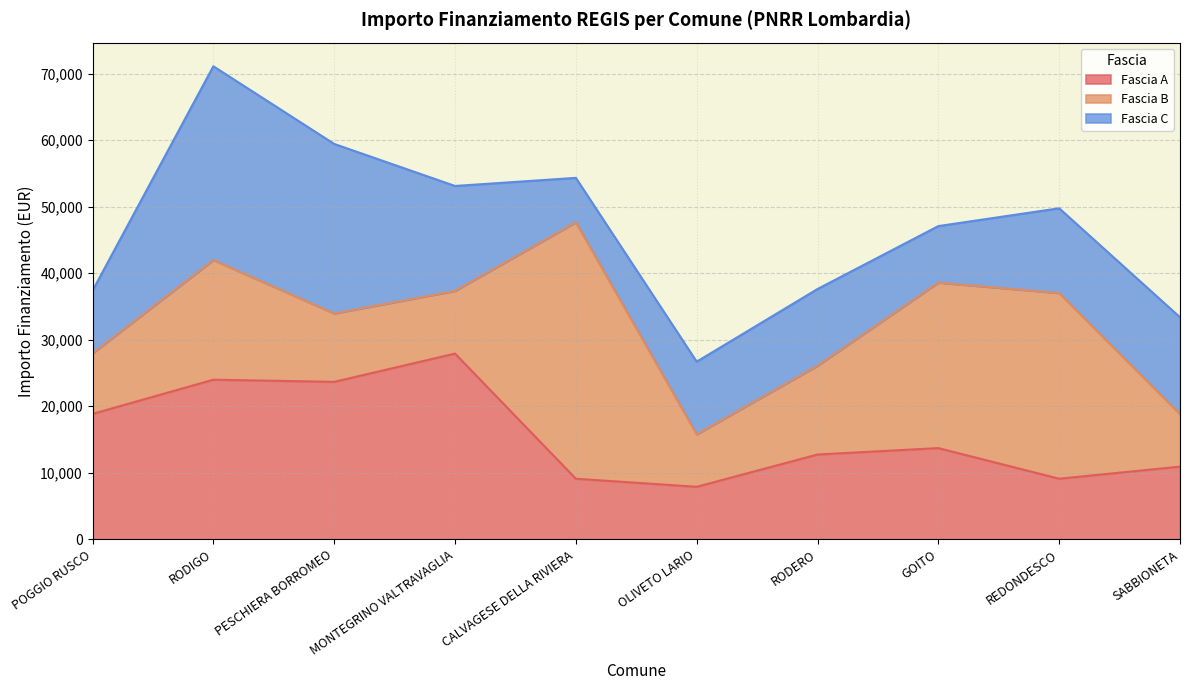

How many times do Fascia B and Fascia A cross each other?

2